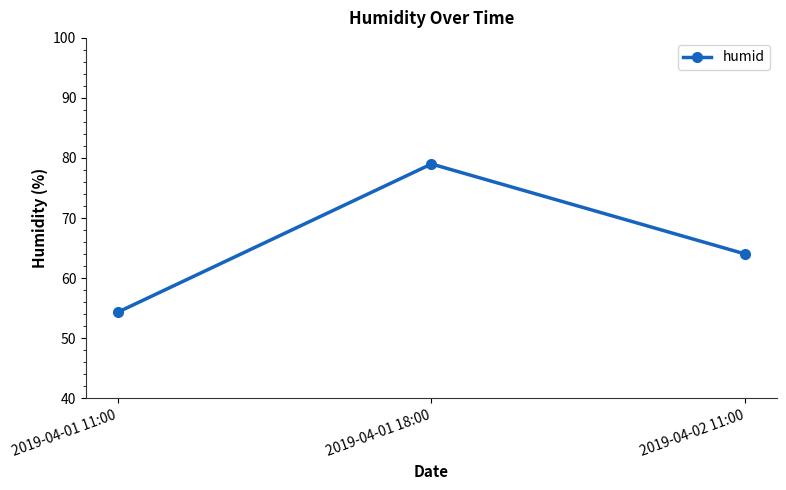

Rank the categories by value from lowest to highest.

2019-04-01 11:00, 2019-04-02 11:00, 2019-04-01 18:00